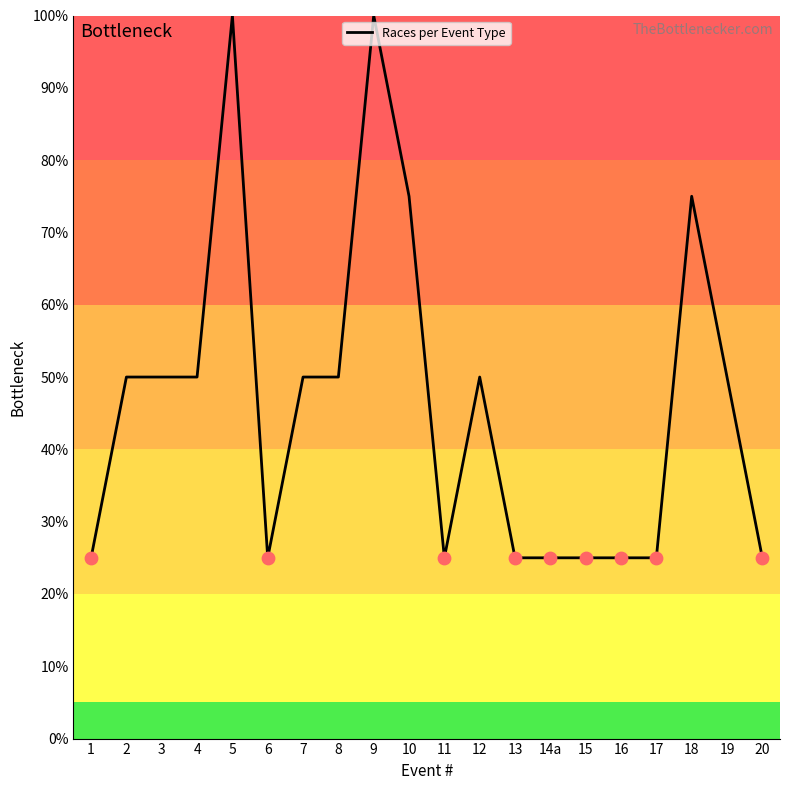

What is the change in value from 16 to 19?

+25